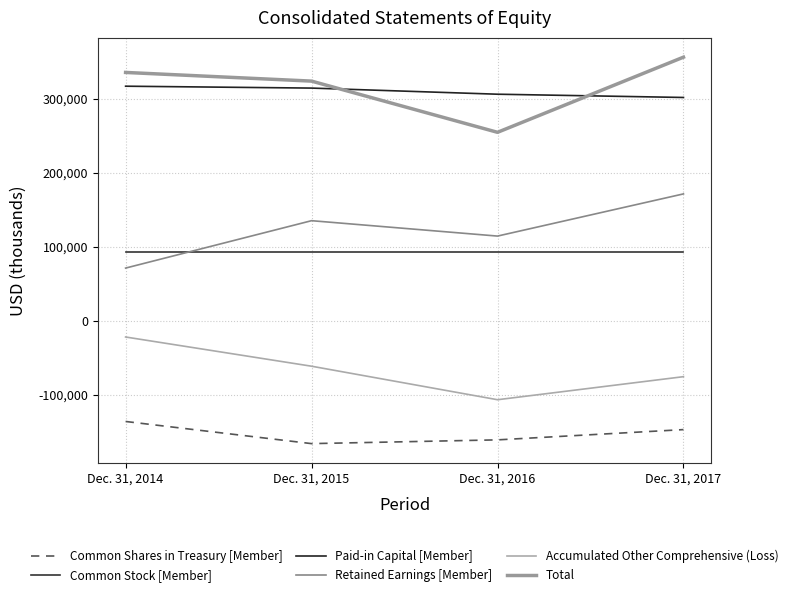

The Paid-in Capital [Member] series shows 88302 at Dec. 31, 2015. True or false?

False